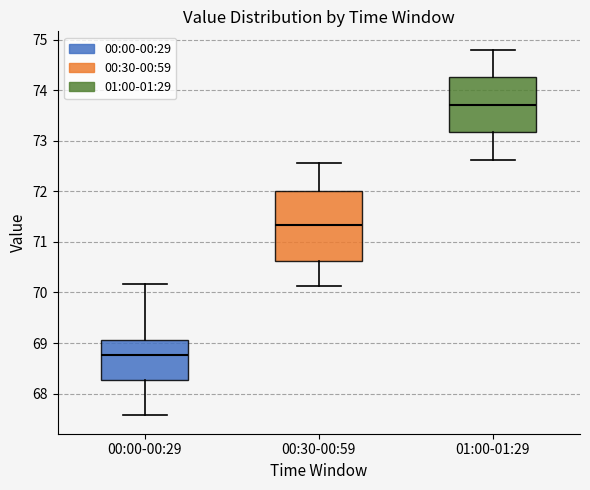

Reading left to right, read every box against the y-axis: the position of its median line, the range the box covers, and the ends of its whiskers. The values are not printed on the chart, so give them approximately, as read against the axis.

00:00-00:29: median 68.8, box 68.3 to 69.1, whiskers 67.6 to 70.2
00:30-00:59: median 71.3, box 70.6 to 72.0, whiskers 70.1 to 72.6
01:00-01:29: median 73.7, box 73.2 to 74.3, whiskers 72.6 to 74.8